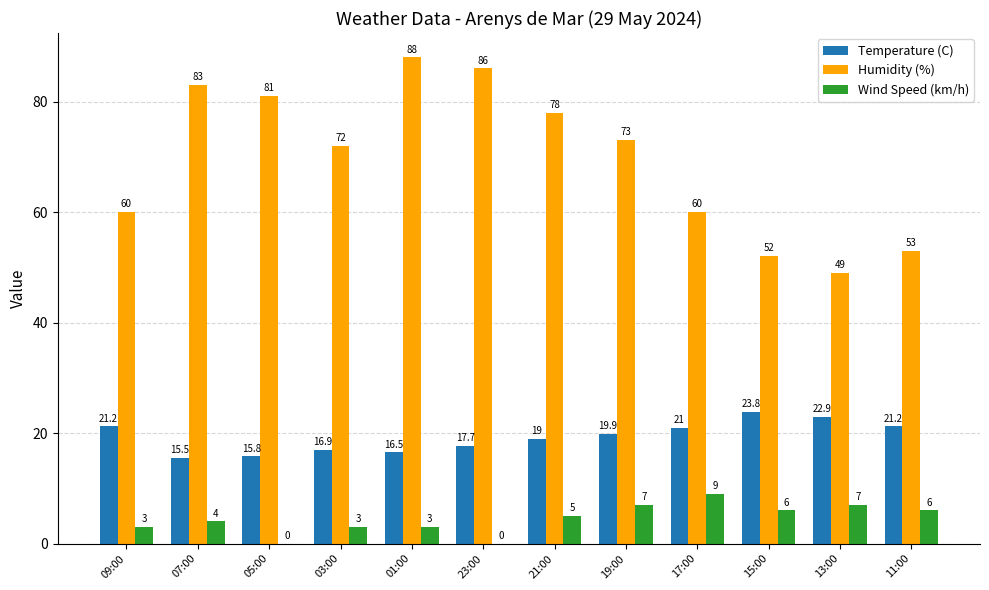

What are all the series names shown in the legend?

Temperature (C), Humidity (%), Wind Speed (km/h)